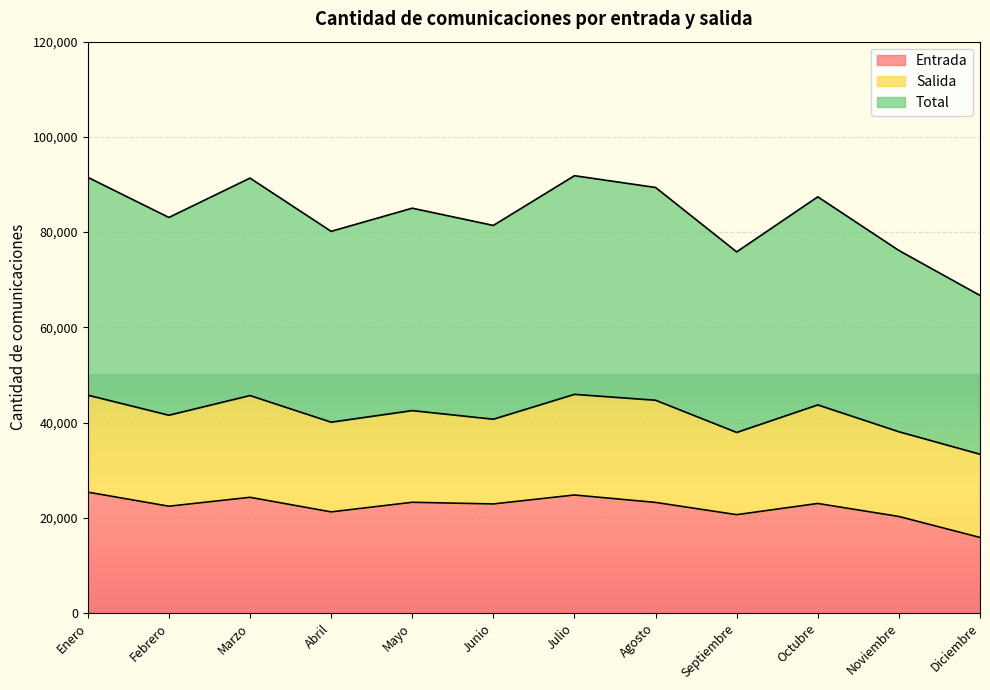

True or false: Entrada has more than 0 points higher than both neighbors.

True